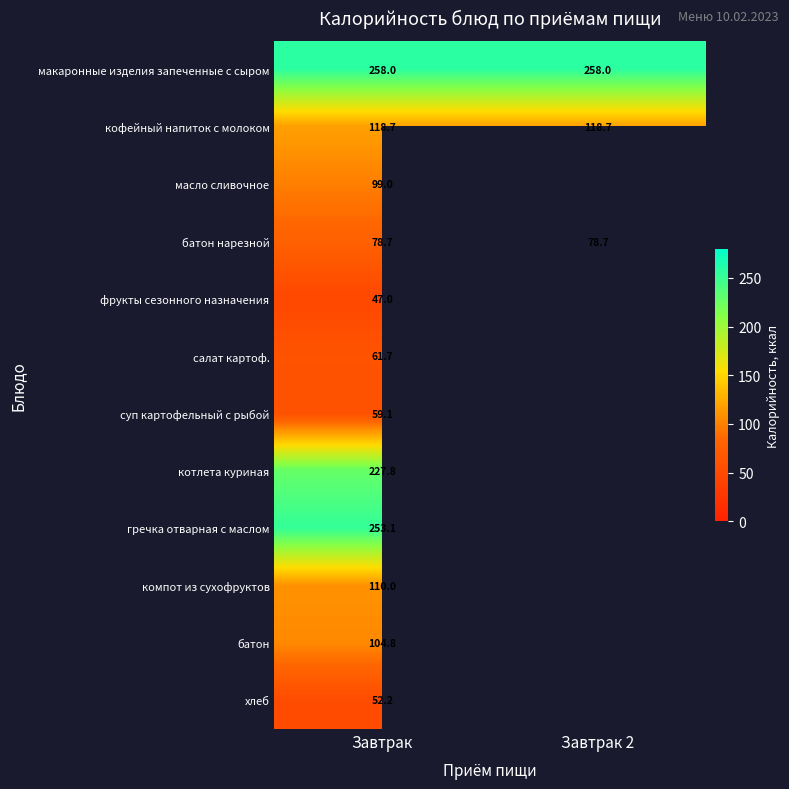

Is it true that батон нарезной equals 78.7 at Завтрак?

True